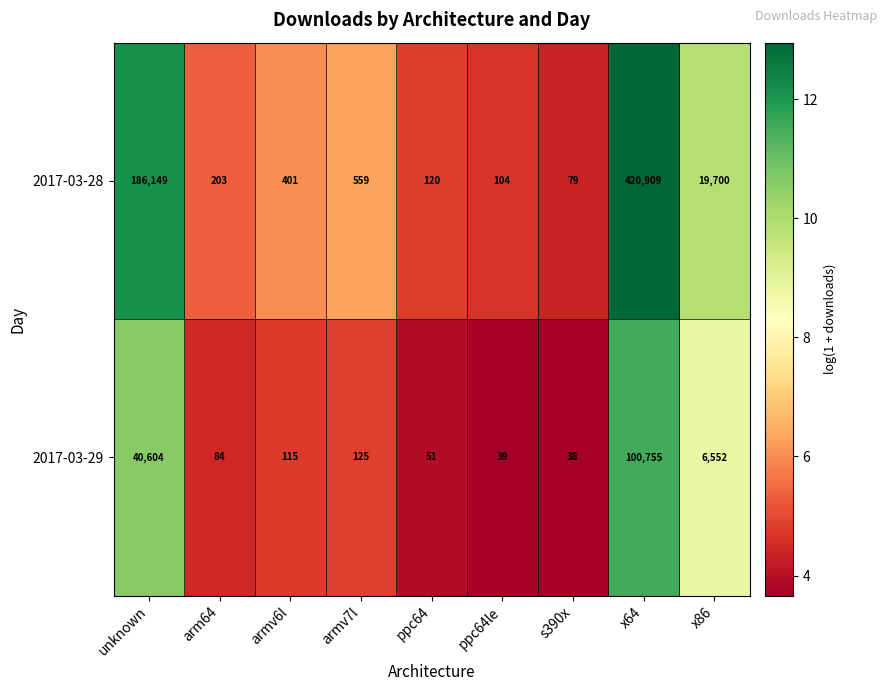

What is the spread (max minus min) of values at ppc64?

69